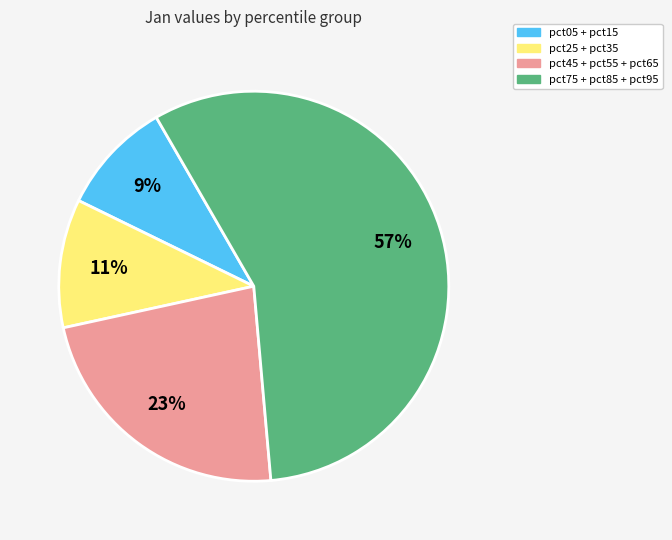

How many slices are in this pie chart?

4